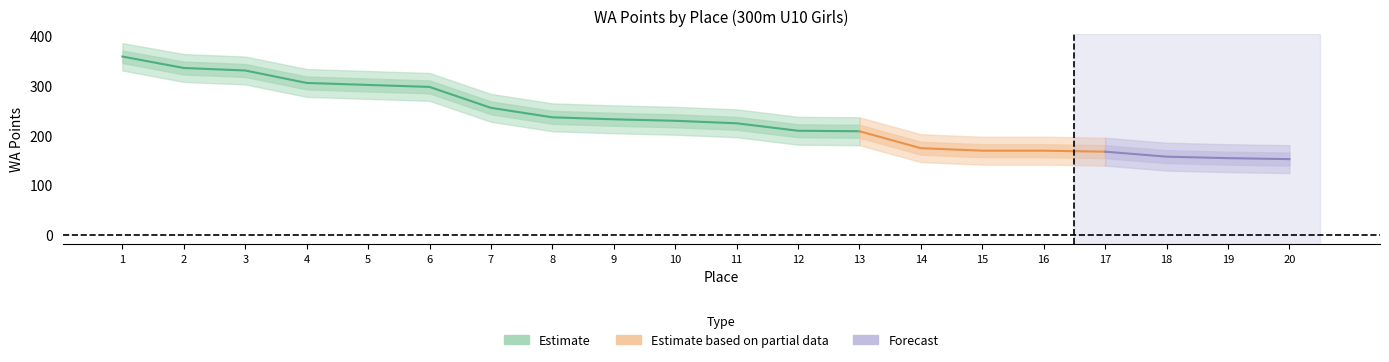

True or false: WA_lower and WA_lower2 cross at least once.

False